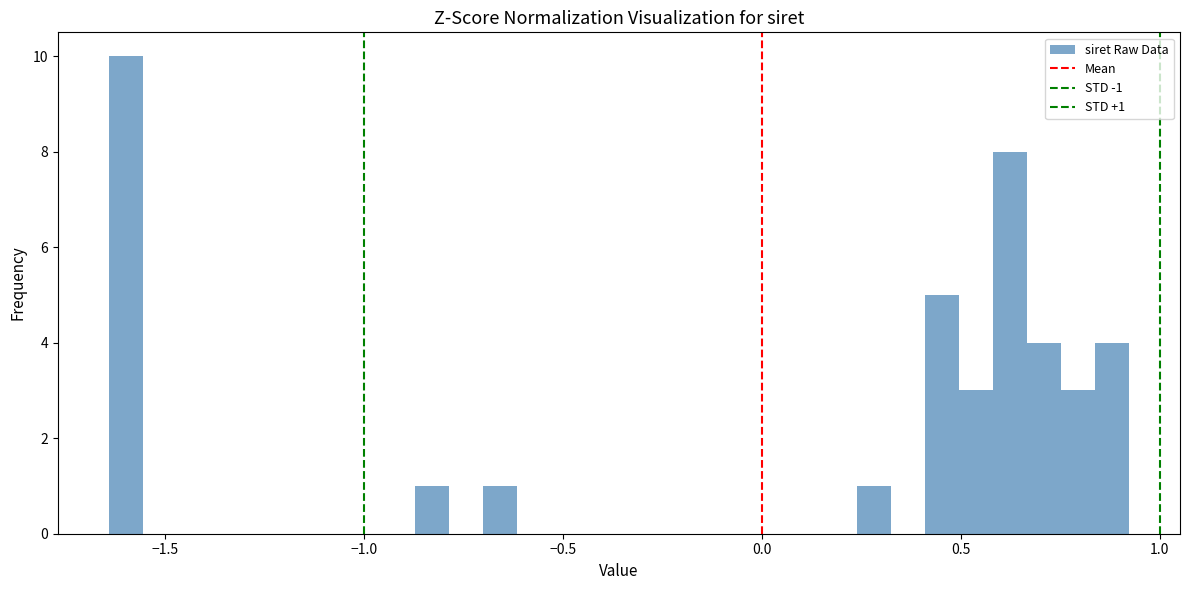

Read against the x-axis, roughly where is the centre of the tallest bar?

-1.60